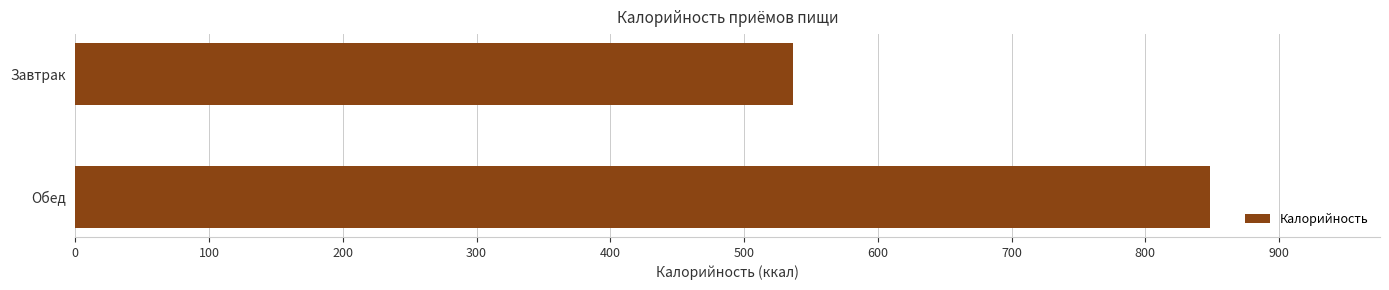

What is the value of the 2nd bar from the top?

848.2